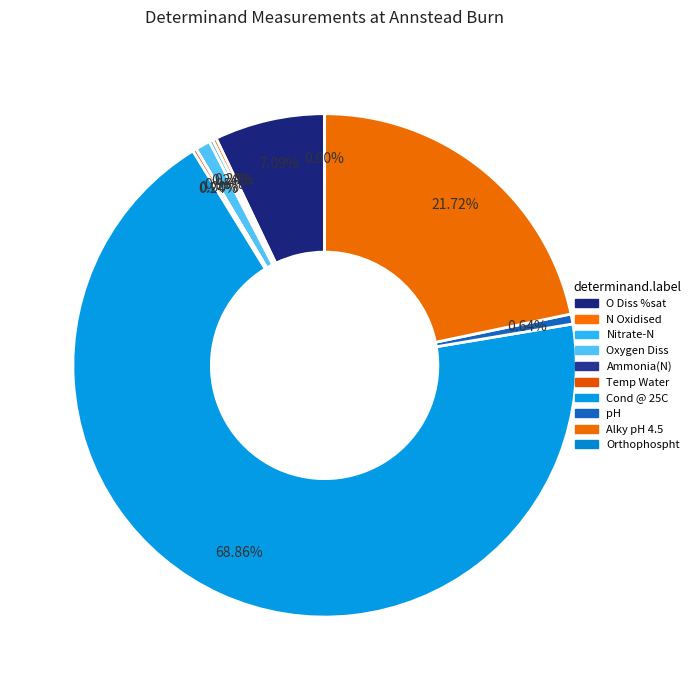

Is there any slice that represents more than half of the pie?

Yes